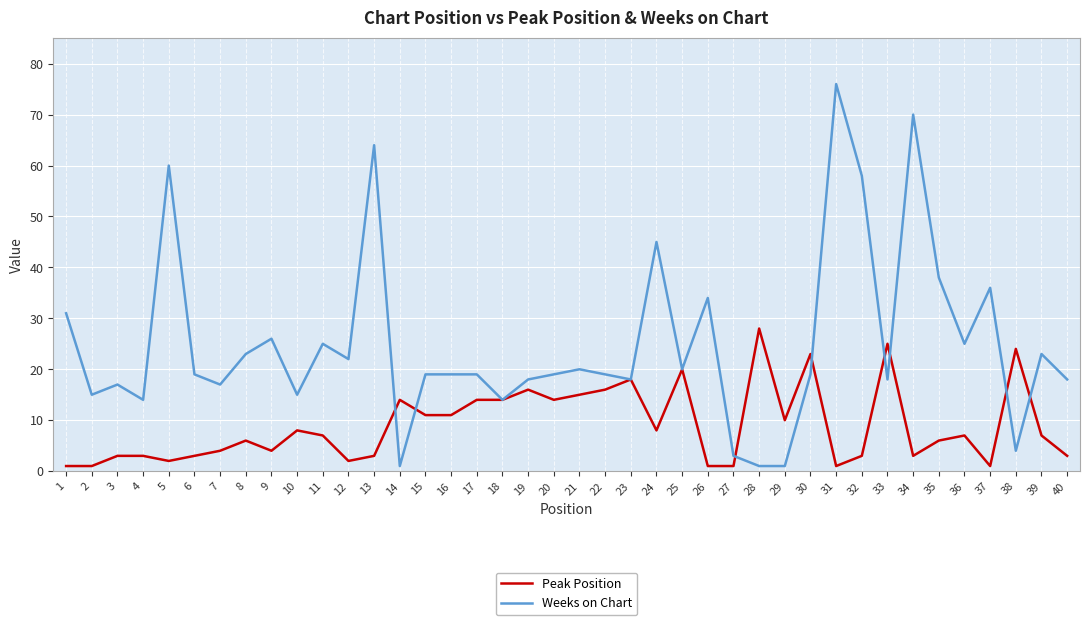

What is the difference between the highest and lowest values at 34?

67